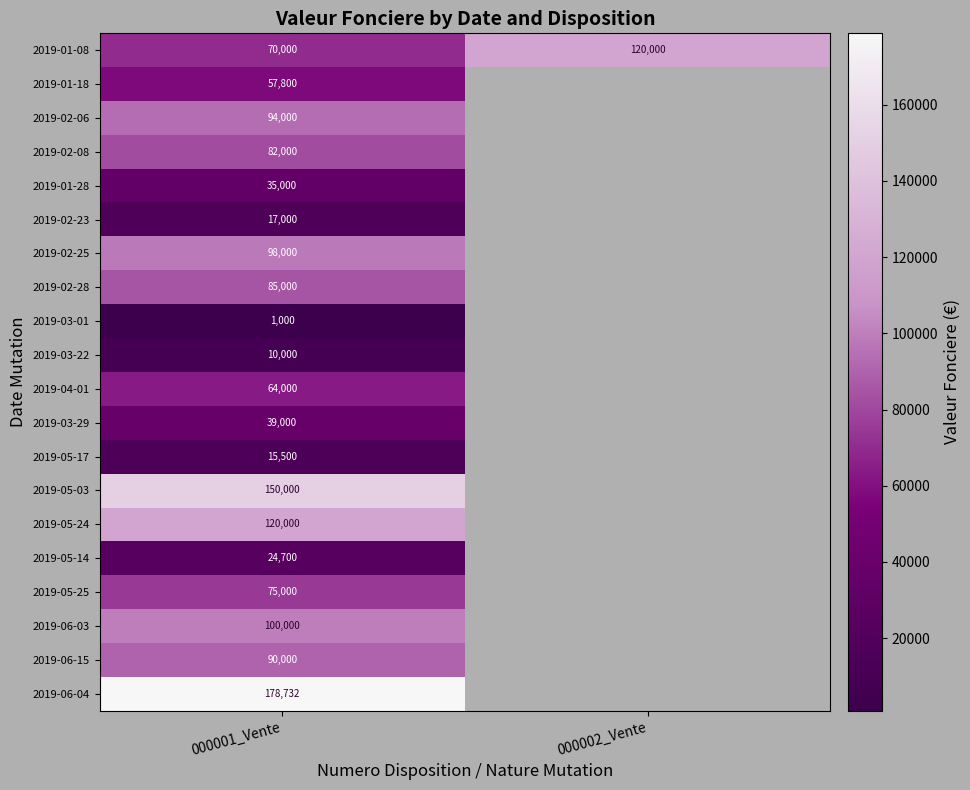

Which label corresponds to the smallest value in the chart?

000001_Vente